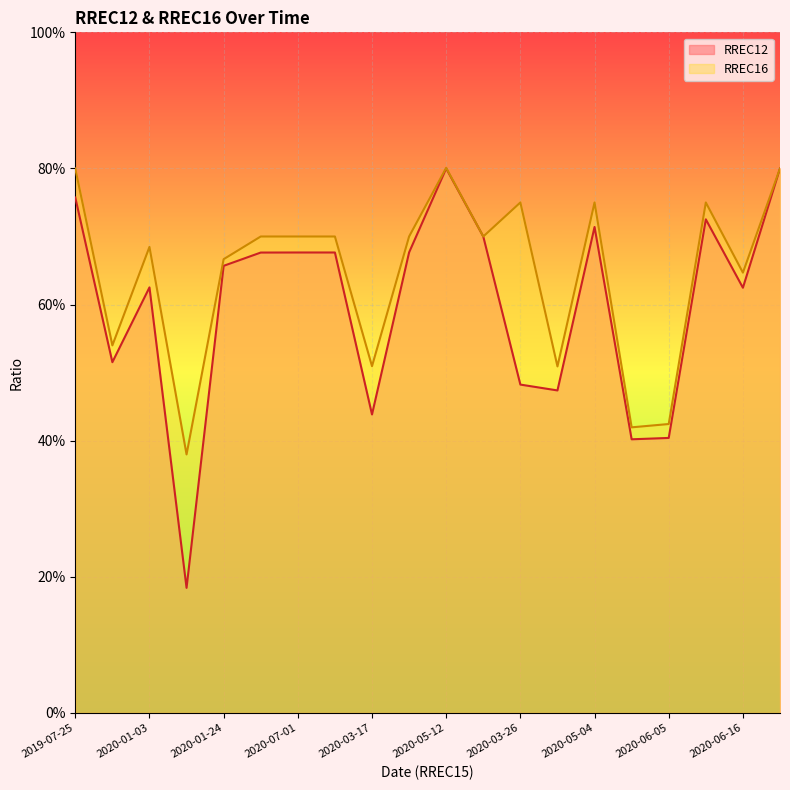

In RREC16, how many points are higher than both neighbors (excluding endpoints)?

5